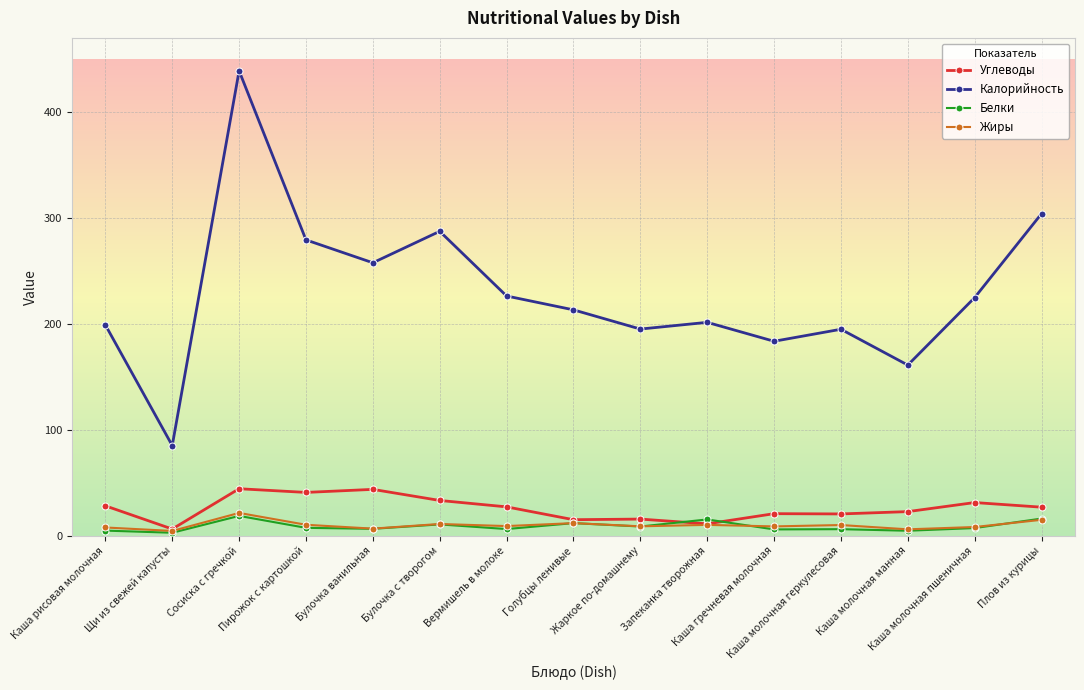

At which category does Калорийность reach its first local peak?

Сосиска с гречкой